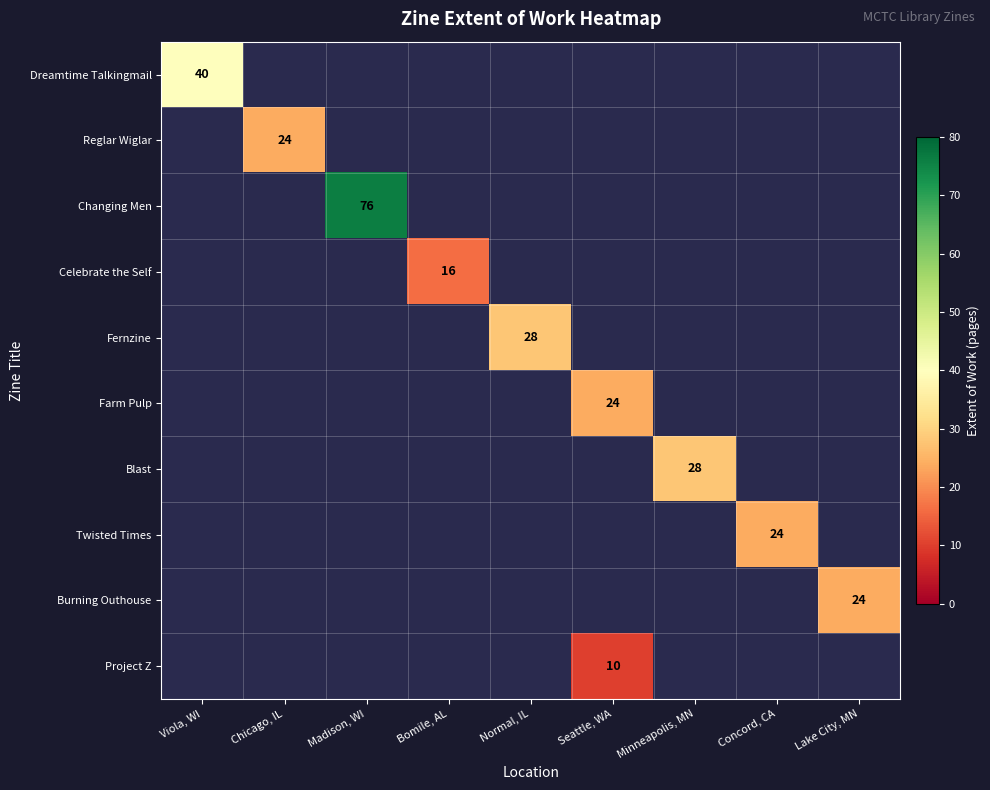

The value of Project Z at Seattle, WA is 13.6. True or false?

False